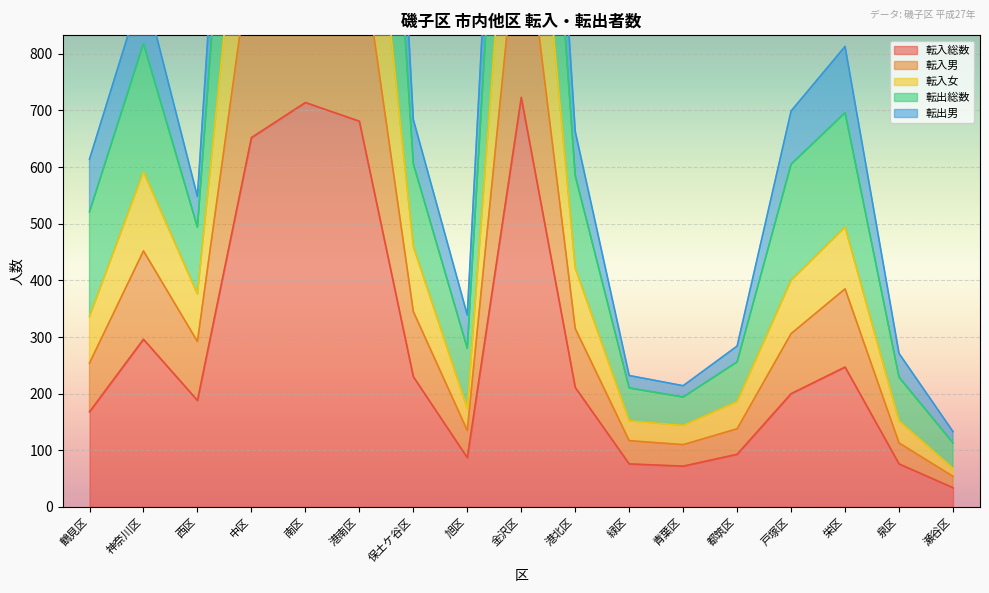

Which category has the lowest value across all series?

瀬谷区